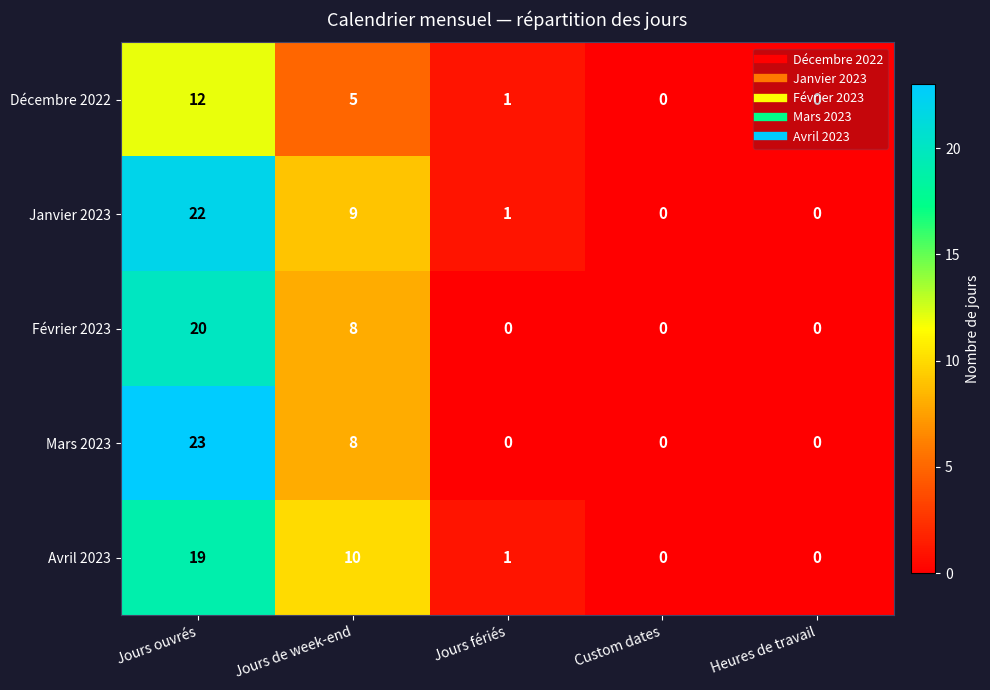

What value does the Avril 2023 series have at Jours ouvrés, to the nearest 10?

20